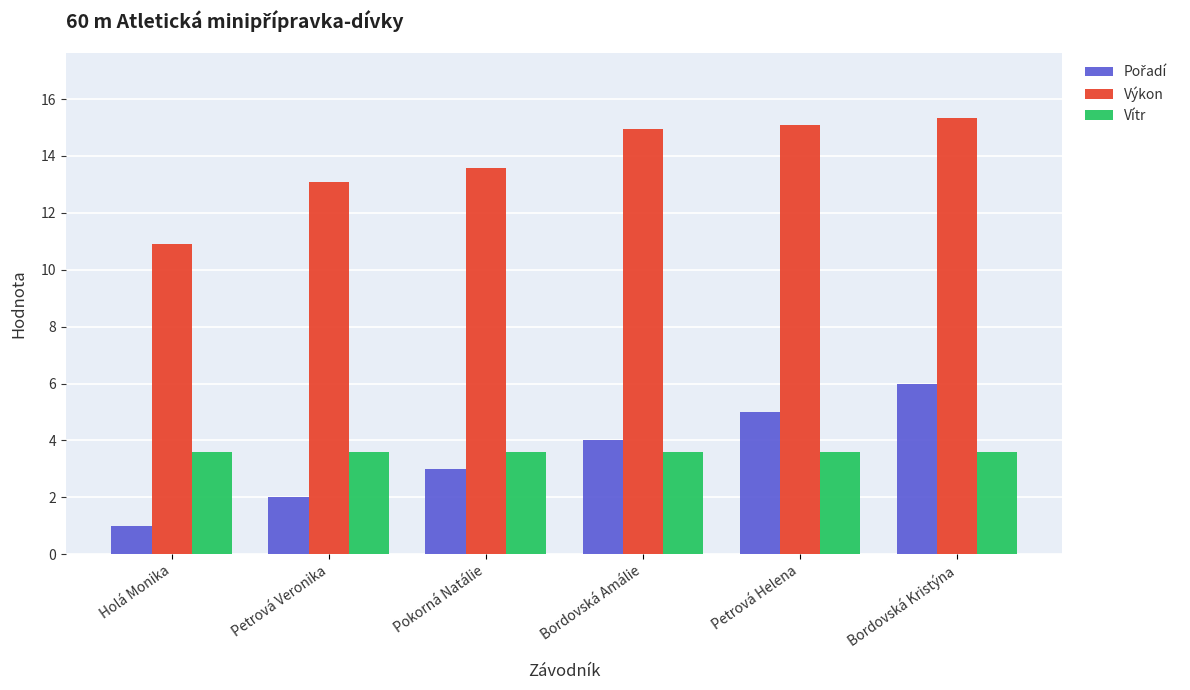

What value does the Výkon series have at Petrová Helena?

15.1